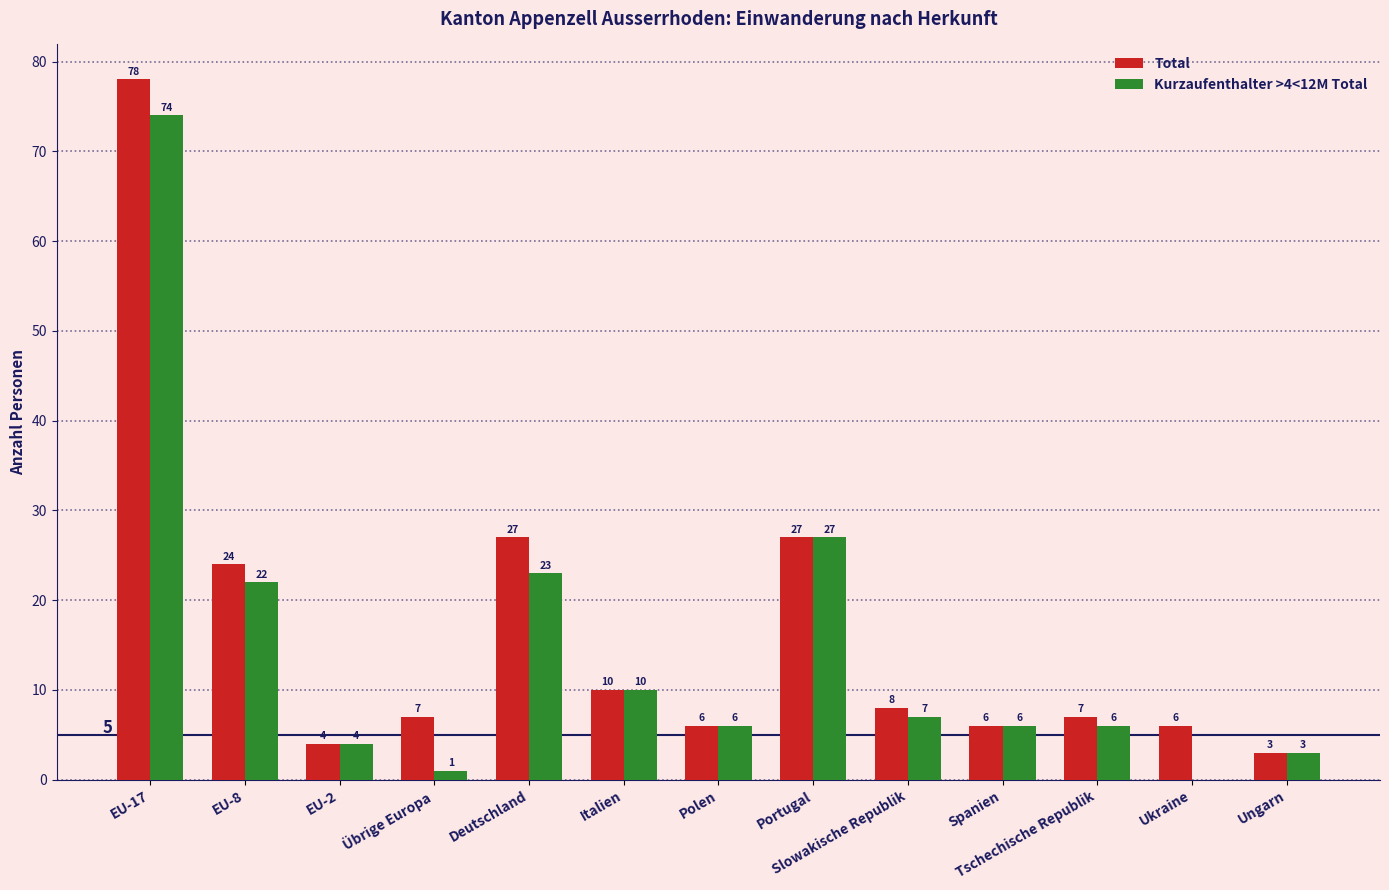

How many distinct data groups are displayed?

2